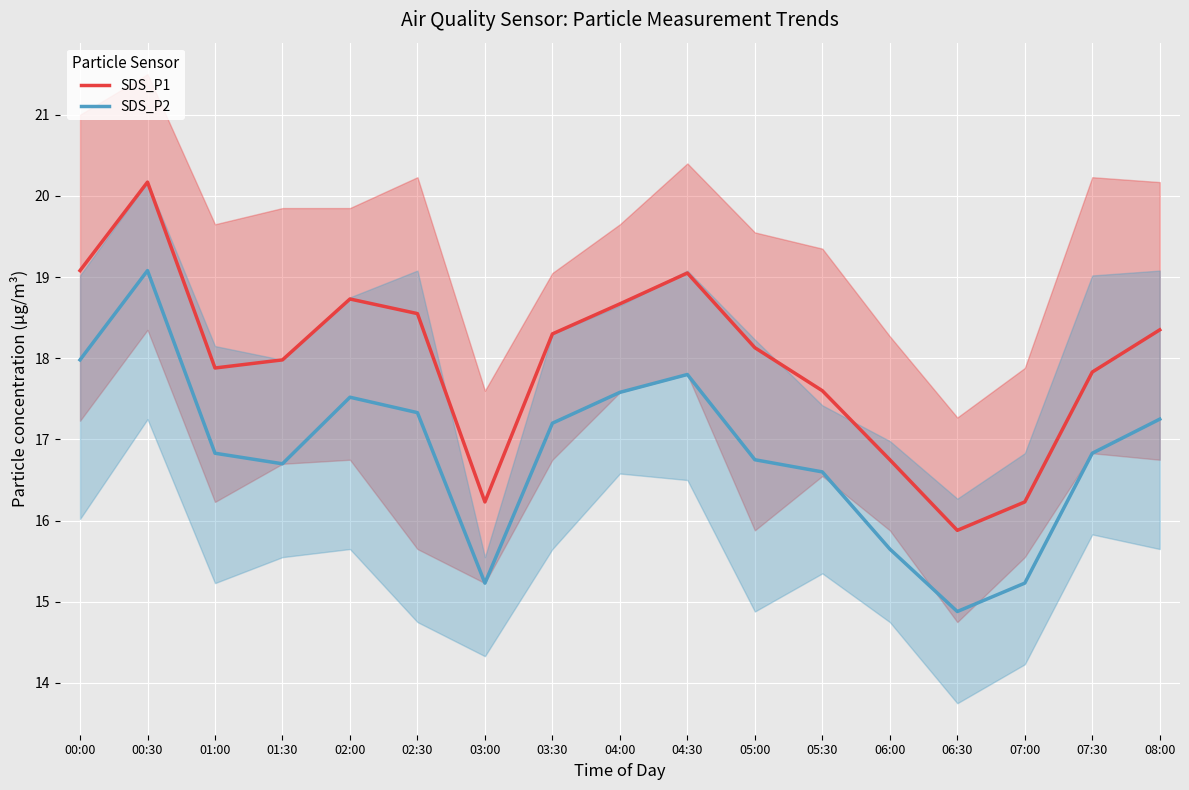

List the series in order of their peak value, lowest first.

SDS_P2, SDS_P1